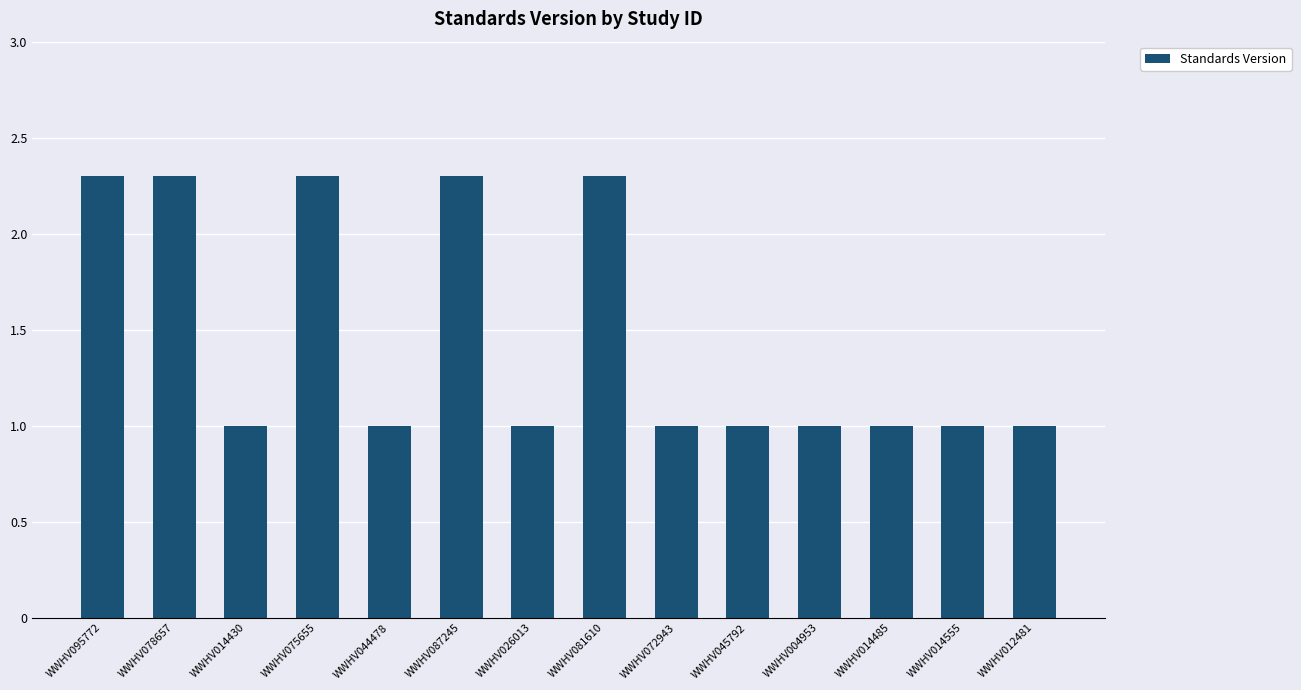

Does the chart contain stacked bars?

No